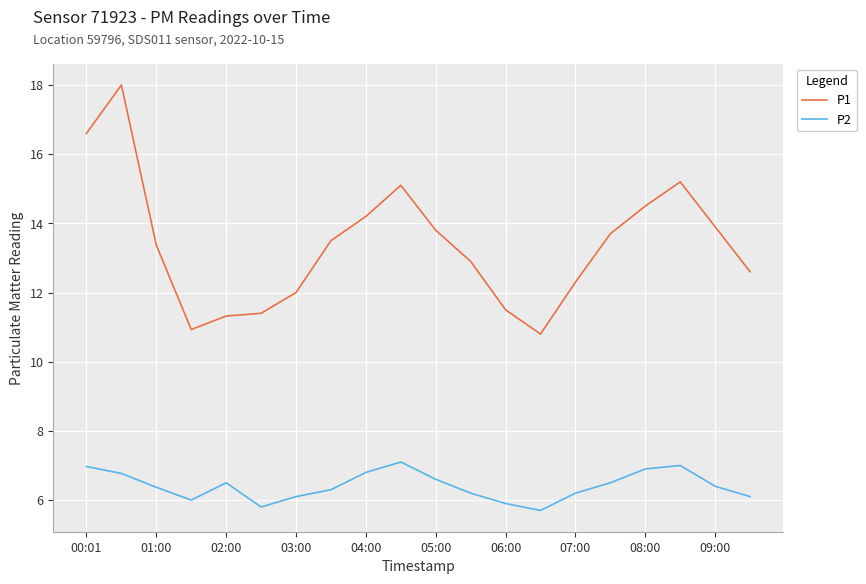

Which series has the widest spread of values?

P1